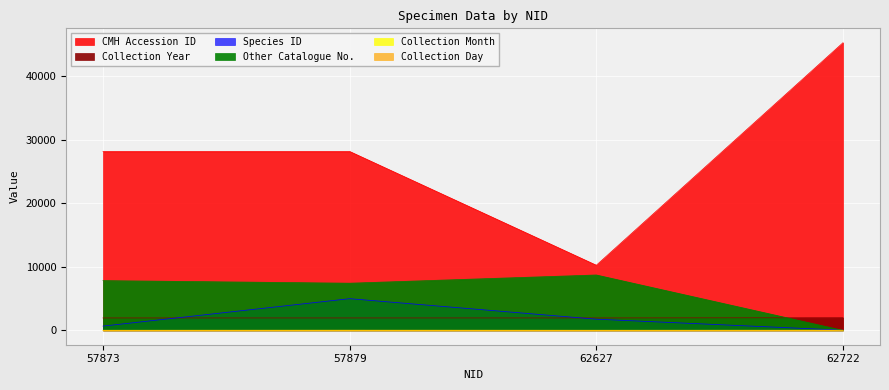

What is the lowest value of the Collection Day series?

7